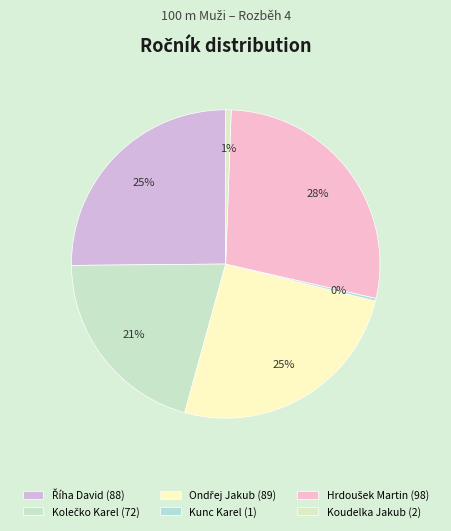

What is the change in value from Říha David to Kolečko Karel?

-16